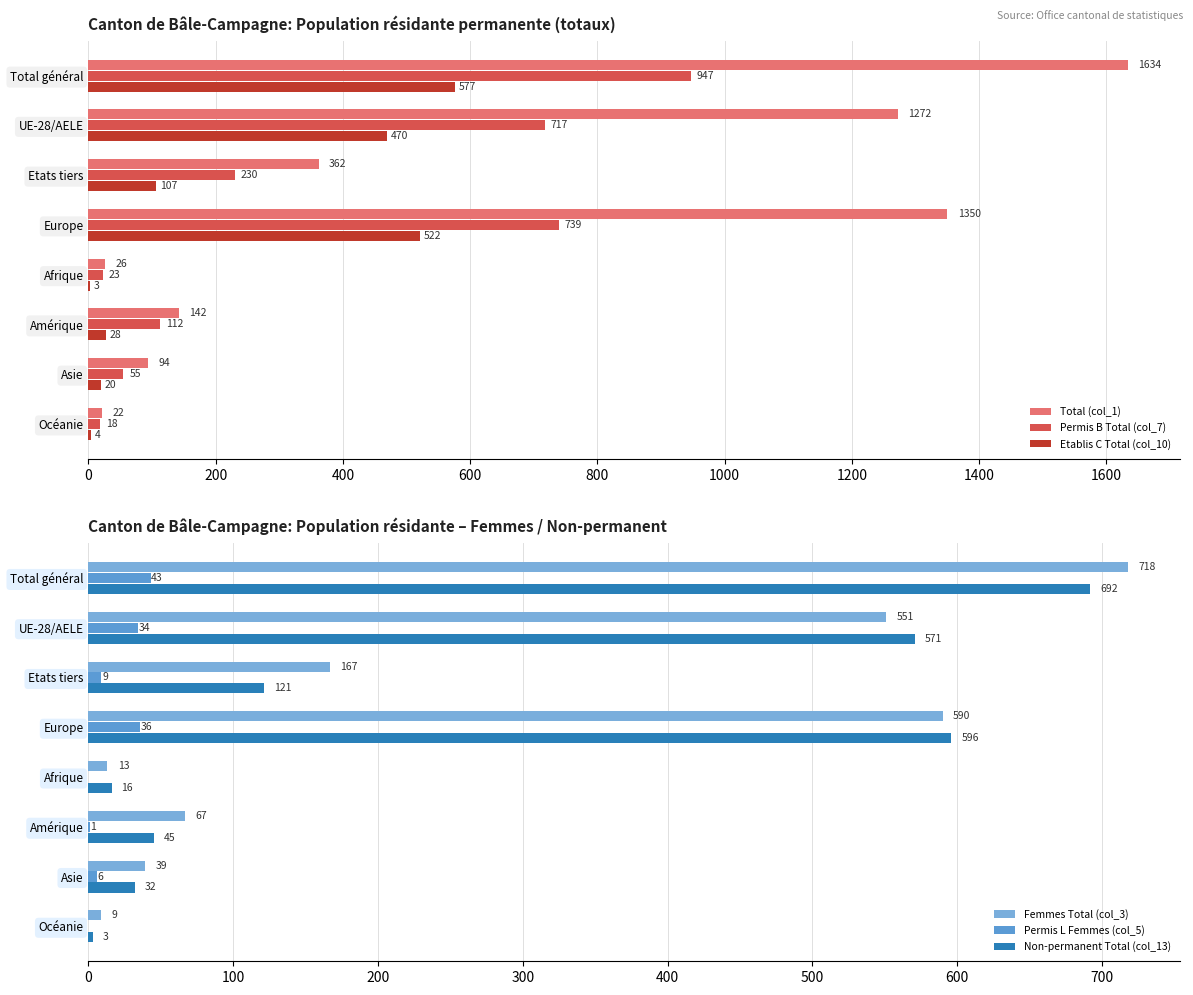

How many values in the Permis L Femmes (col_5) series are below 9?

4